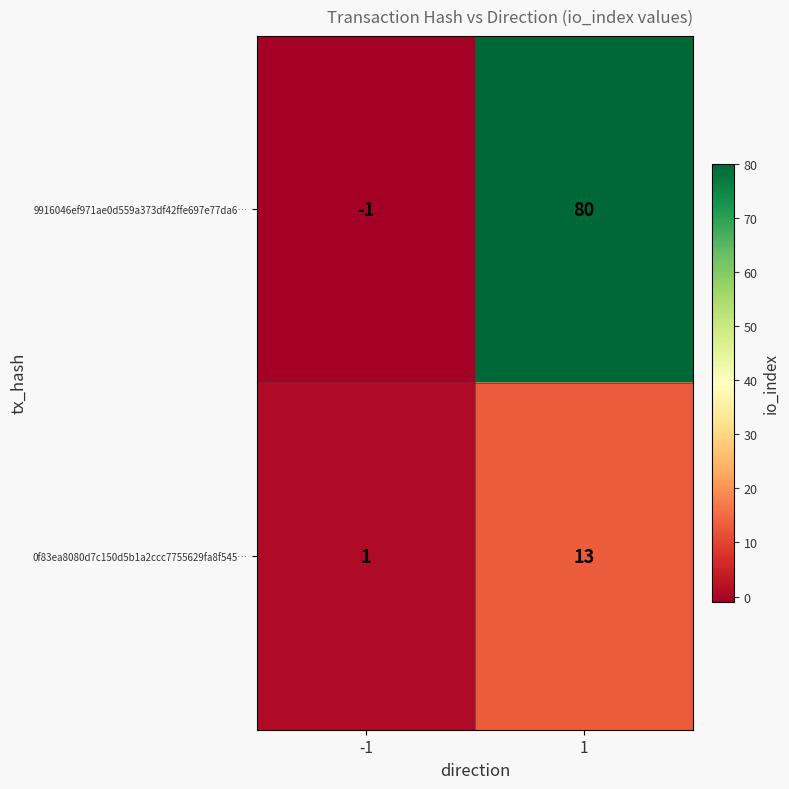

At -1, list the series in order from smallest to largest.

9916046ef971ae0d559a373df42ffe697e77da6…, 0f83ea8080d7c150d5b1a2ccc7755629fa8f545…